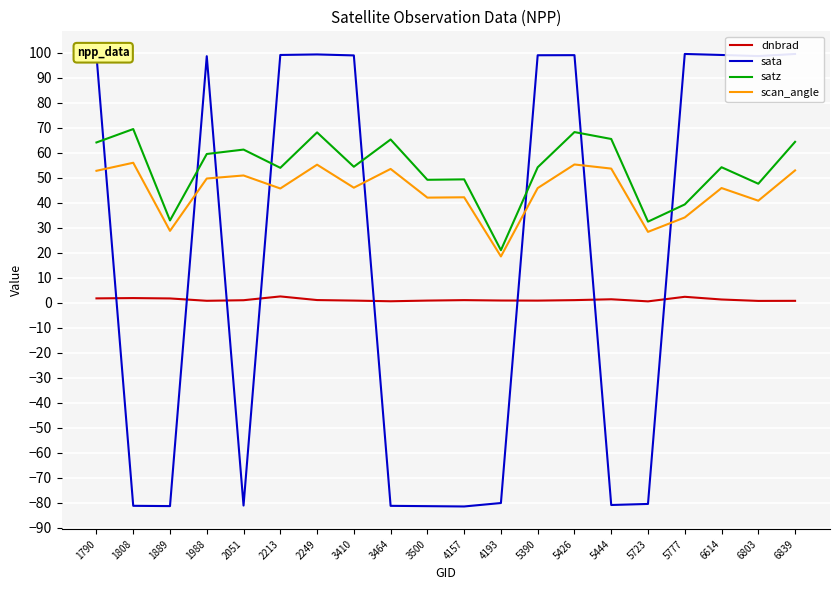

What is the highest value of the sata series?

99.4